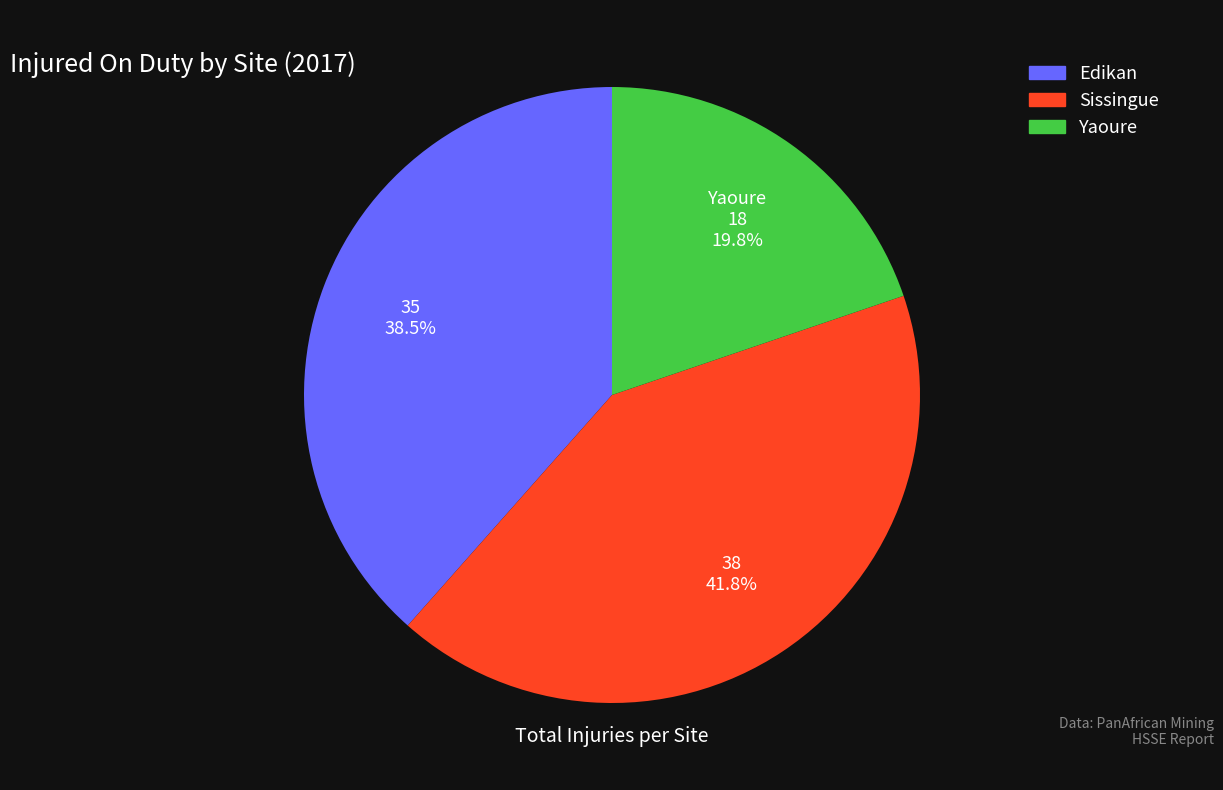

Is there a majority slice in this chart?

No